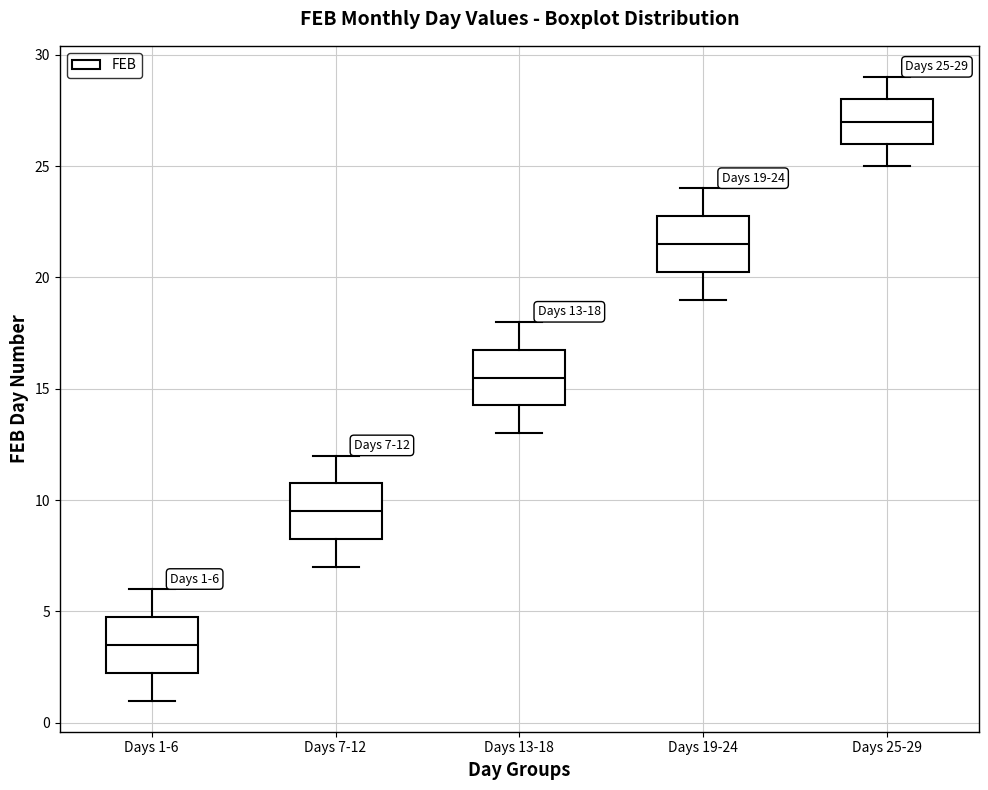

Which box's median line is the highest?

Days 25-29